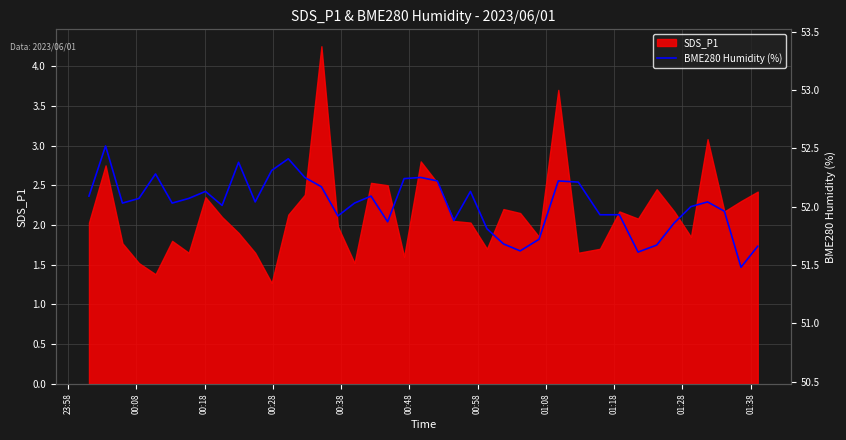

What is the lowest value of the SDS_P1 series?

1.3